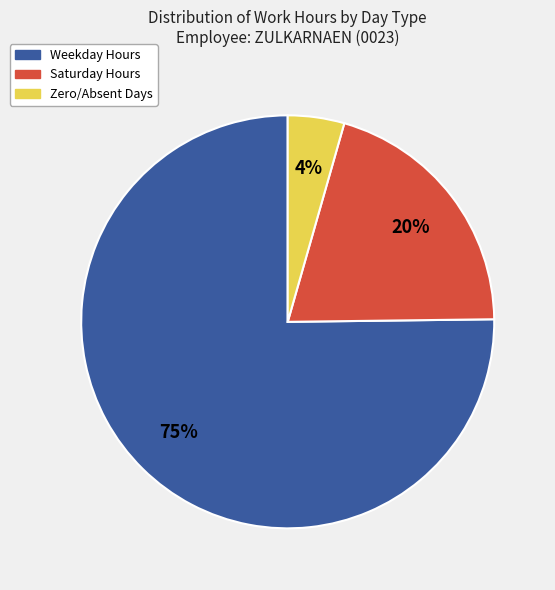

Does any single category account for the majority?

Yes